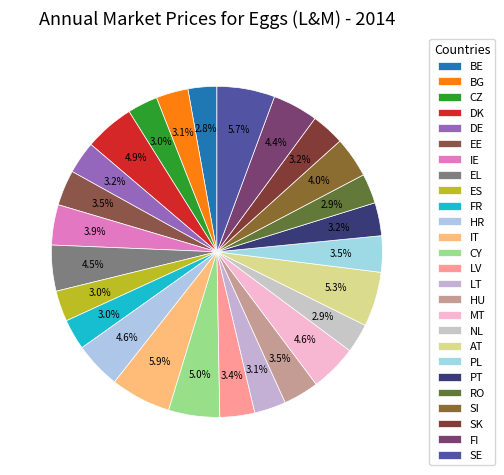

Which category has the biggest portion of the pie?

IT